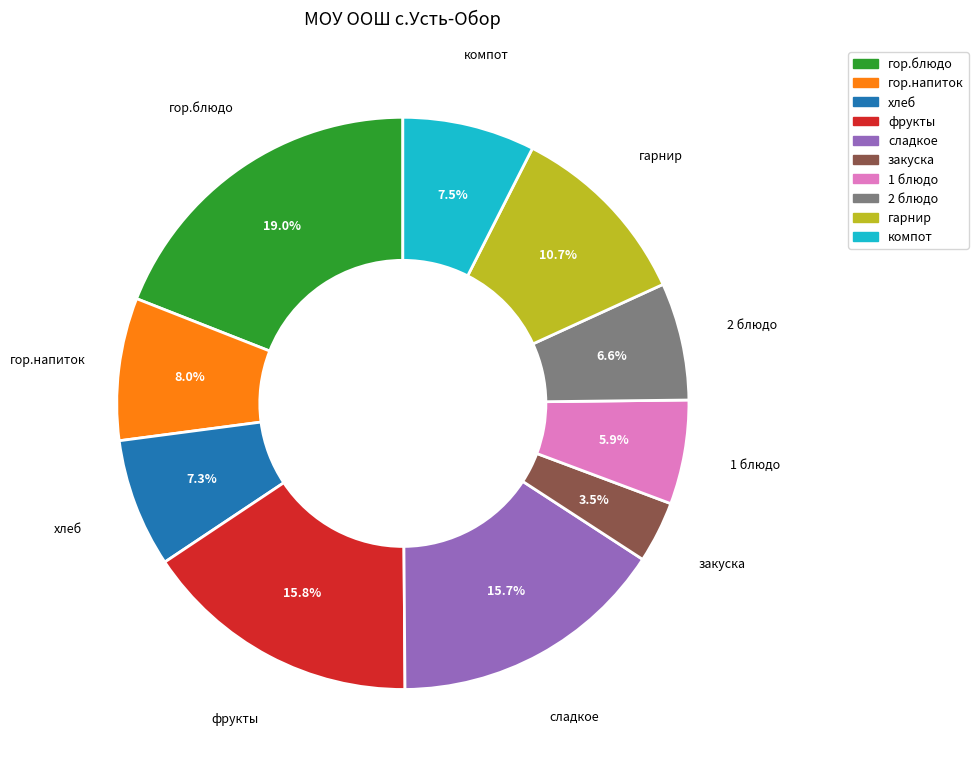

To the nearest percent, what is the average slice percentage?

10%